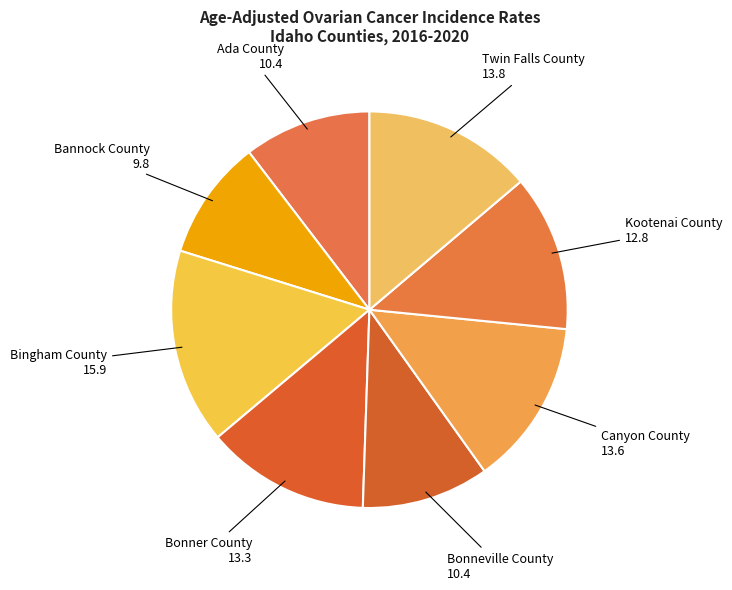

To the nearest percent, what is the difference between the largest and smallest slice percentages?

6%